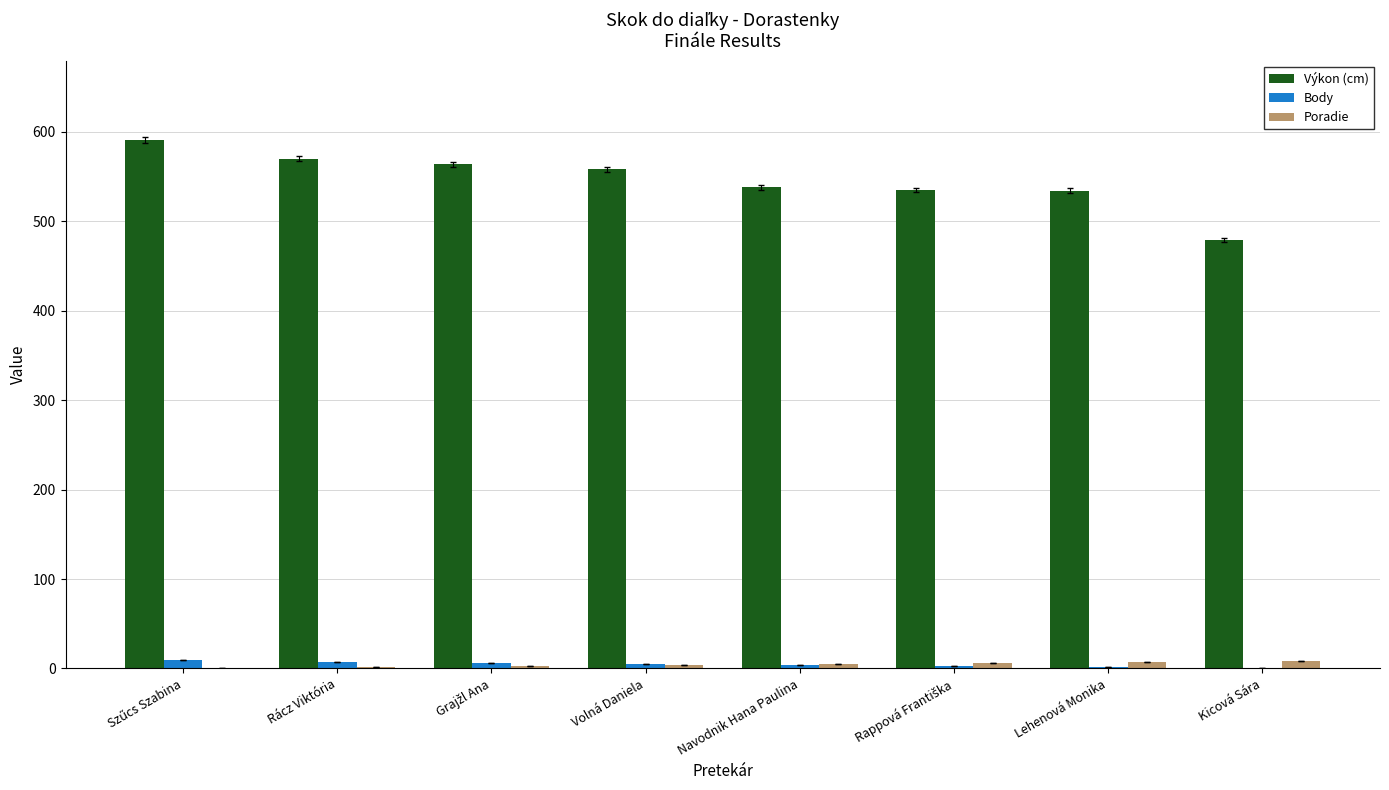

Which series has the largest total across all categories?

Výkon (cm)